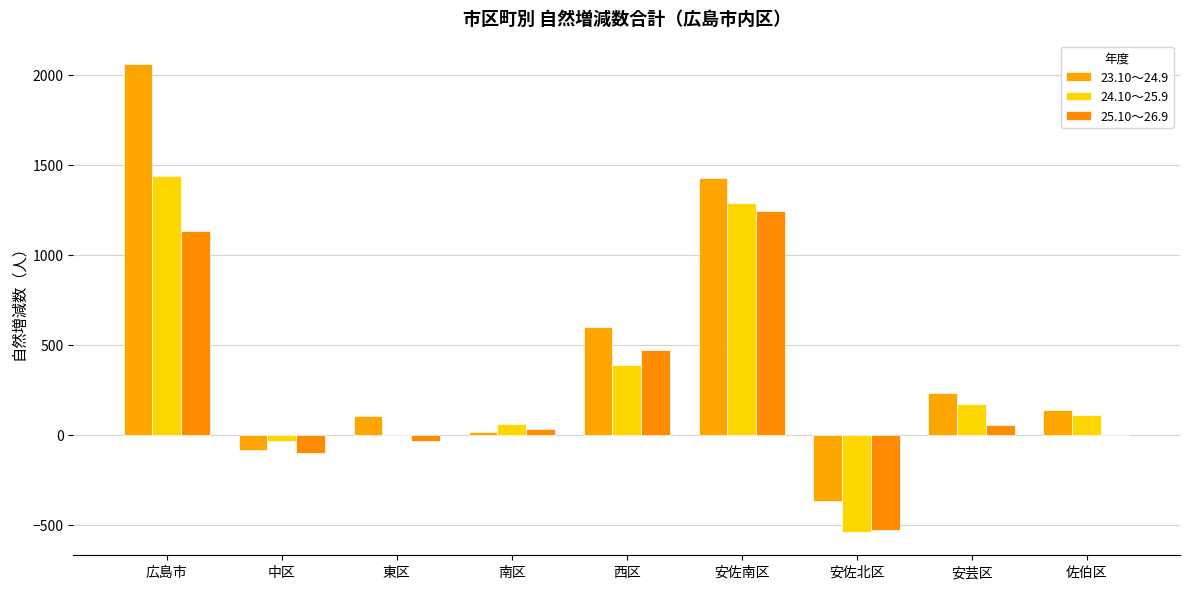

The value of 24.10～25.9 at 広島市 is 526. True or false?

False